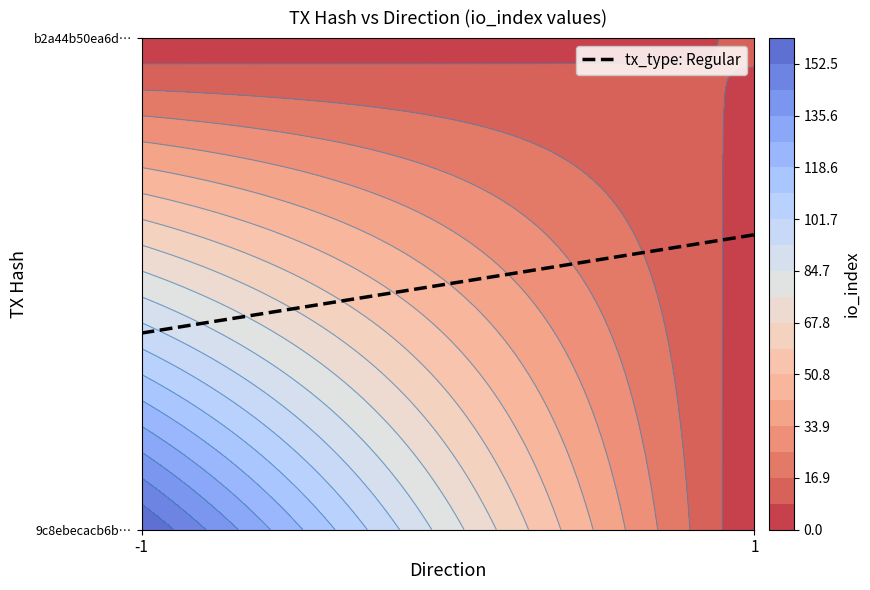

Between direction and io_index, which is larger?

io_index